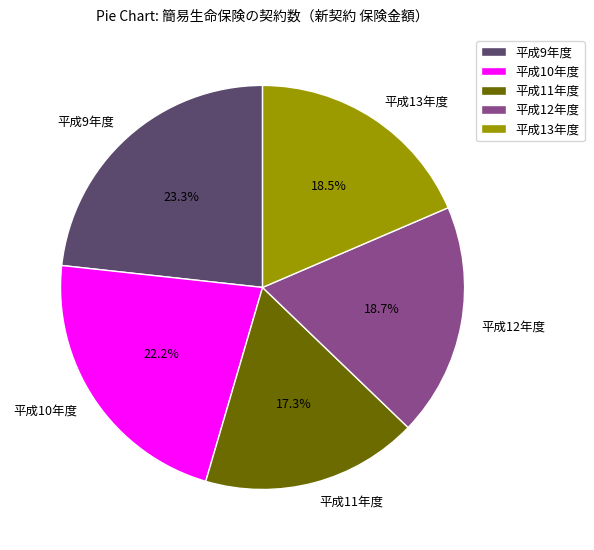

Which has a higher value, 平成9年度 or 平成12年度?

平成9年度